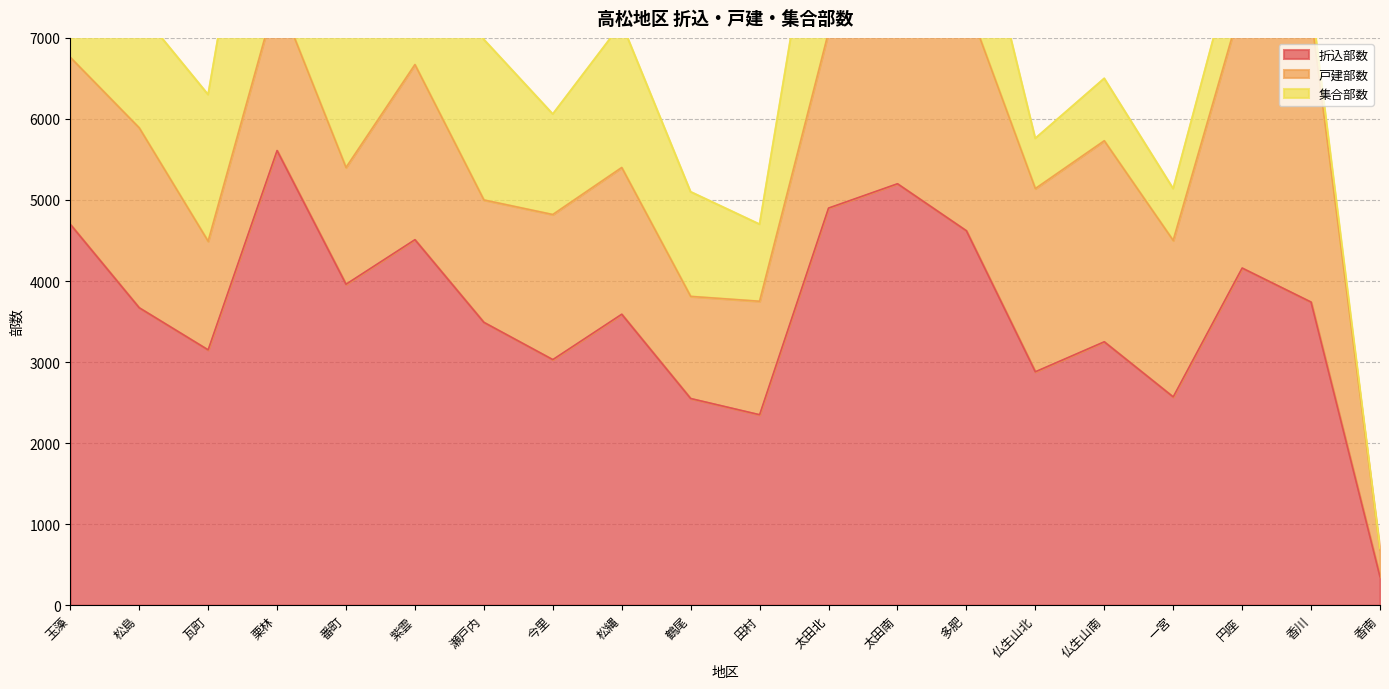

How many interior local valleys does the 折込部数 series have?

6